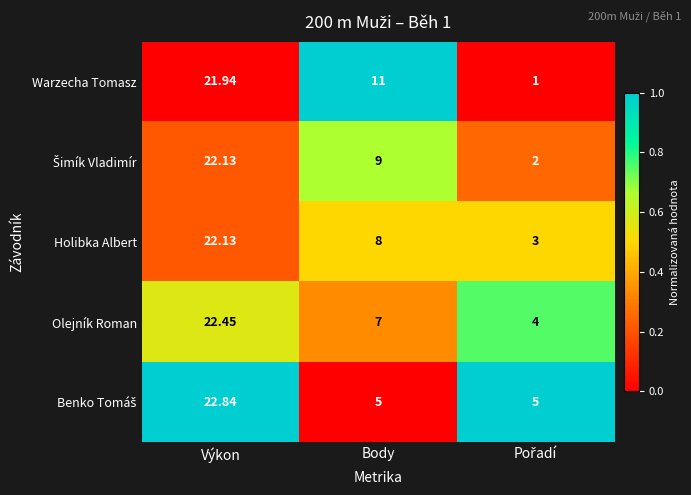

At which category is the sum across all series the highest?

Výkon